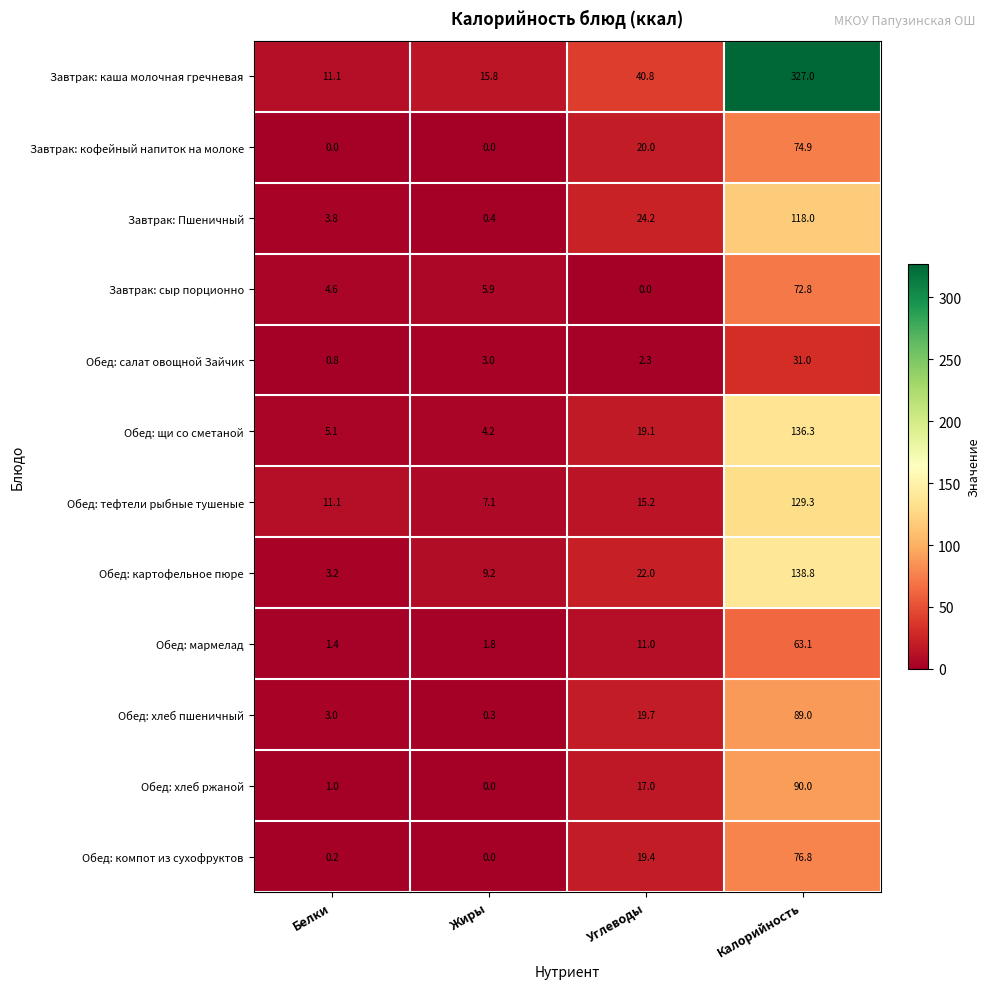

At which category is the sum across all series the highest?

Калорийность